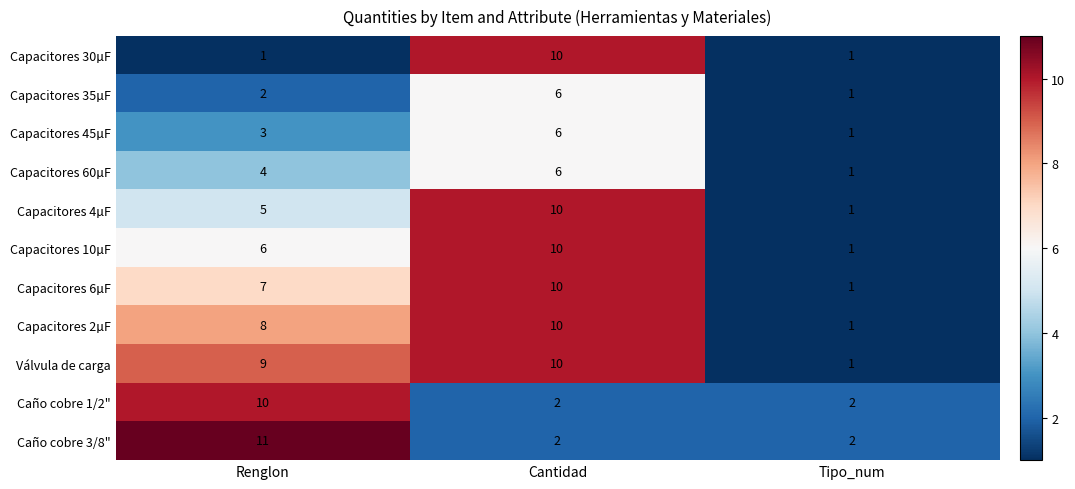

What is the difference between the highest and lowest values at Cantidad?

8